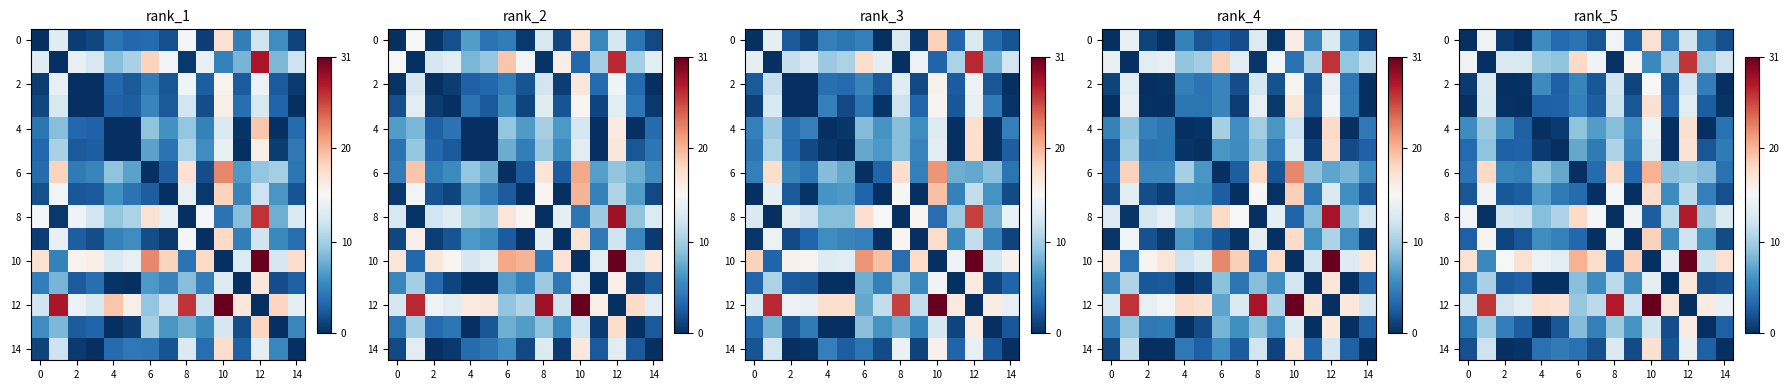

How many values in the row_6 series exceed 7?

8